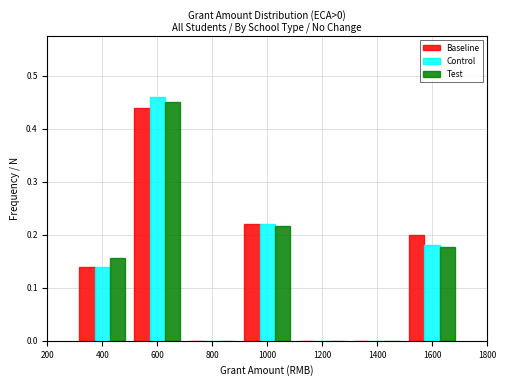

Reading left to right, transcribe this chart: for each range on the x-axis, give the height of each series' bar. The values are not printed on the chart, so give them approximately, as read against the axis.

300 to 500: Baseline=0.14	Control=0.14	Test=0.16
500 to 700: Baseline=0.44	Control=0.46	Test=0.45
700 to 900: Baseline=0	Control=0	Test=0
900 to 1100: Baseline=0.22	Control=0.22	Test=0.22
1100 to 1300: Baseline=0	Control=0	Test=0
1300 to 1500: Baseline=0	Control=0	Test=0
1500 to 1700: Baseline=0.20	Control=0.18	Test=0.18